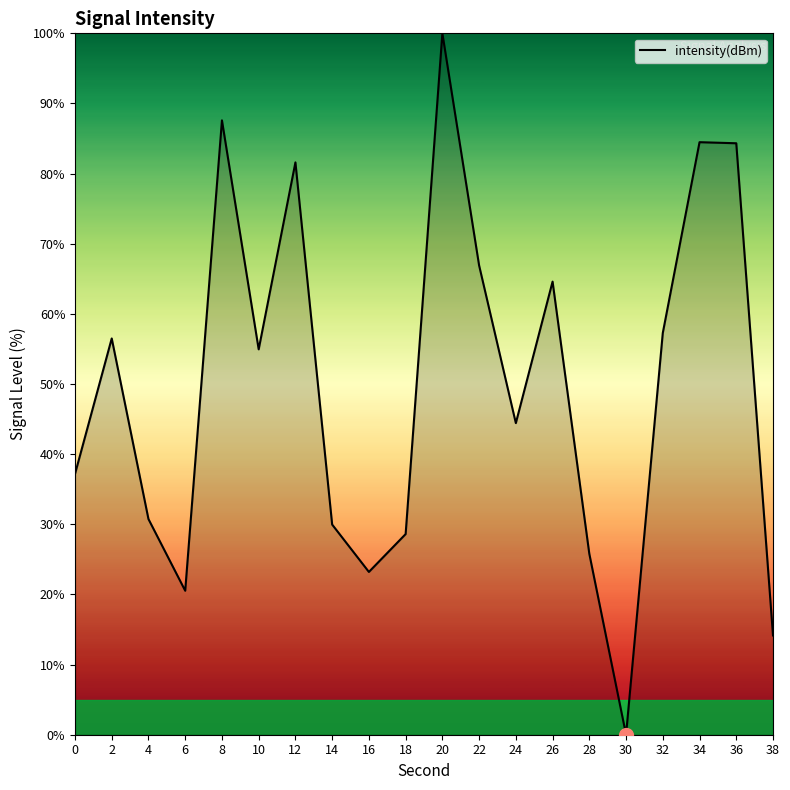

What is the sum of the values at 30 and 22?

66.9